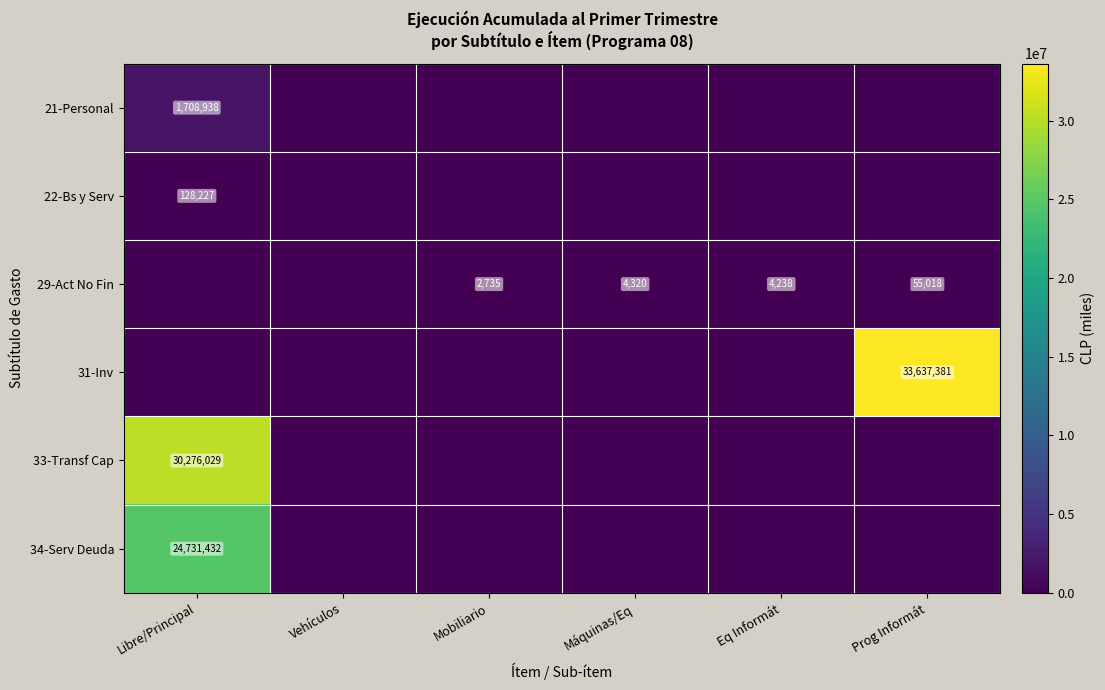

The value of 29-Act No Fin at Máquinas/Eq is 4320. True or false?

True